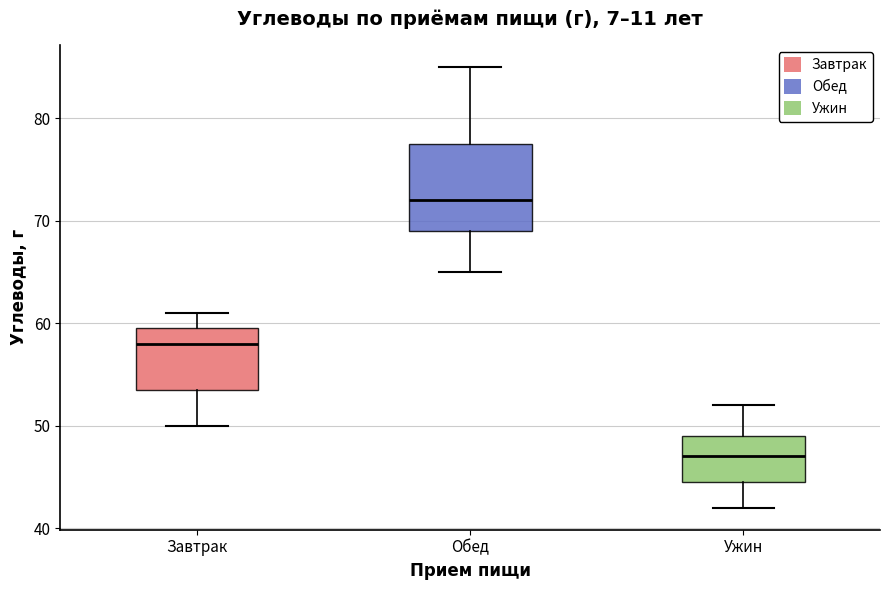

Where does the upper whisker of the box for Обед end on the y-axis? The values are not printed on the chart, so give them approximately, as read against the axis.

85